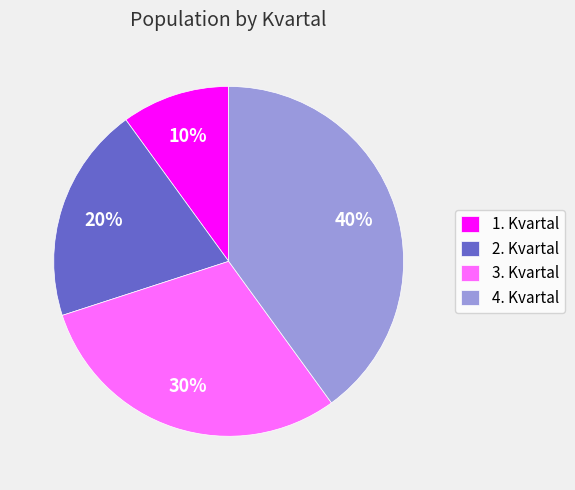

Count the number of slices in the pie.

4